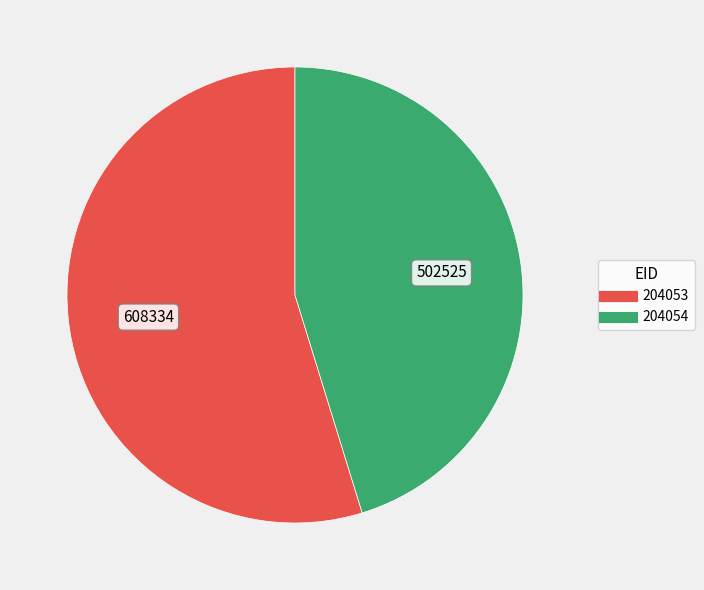

Combined, do 204053 and 204054 account for over 50%?

Yes